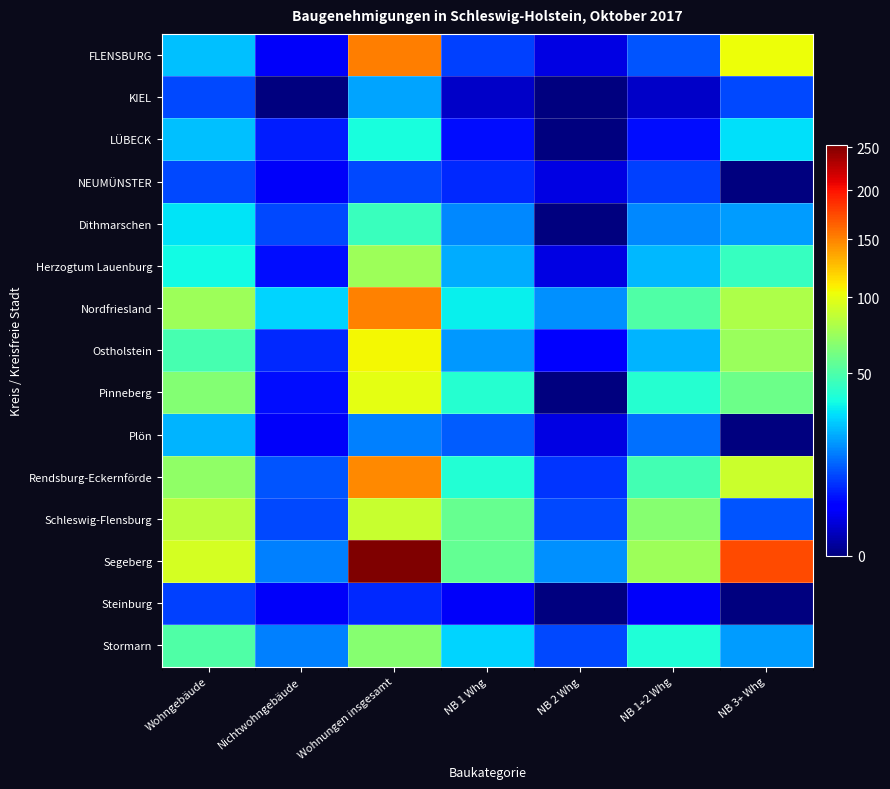

At which category does the chart reach its peak across all series?

Wohnungen insgesamt